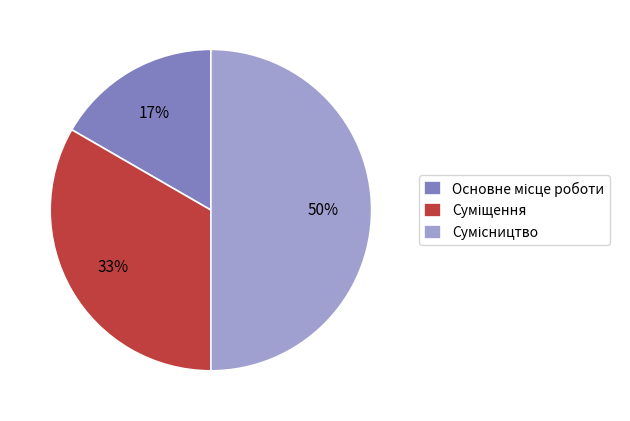

To the nearest percent, what is the difference between the largest and smallest slice percentages?

33%